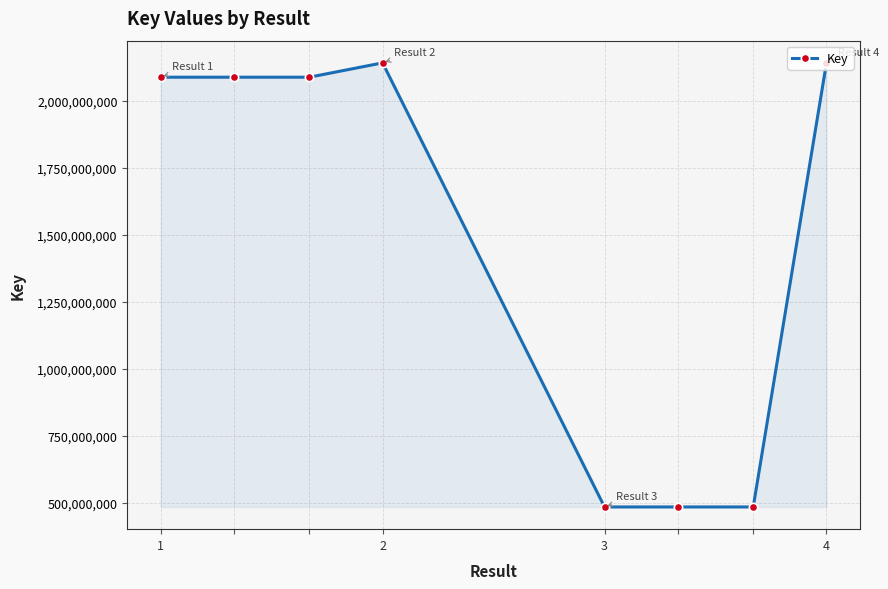

What is the value of the 7th point from the left?

483713406